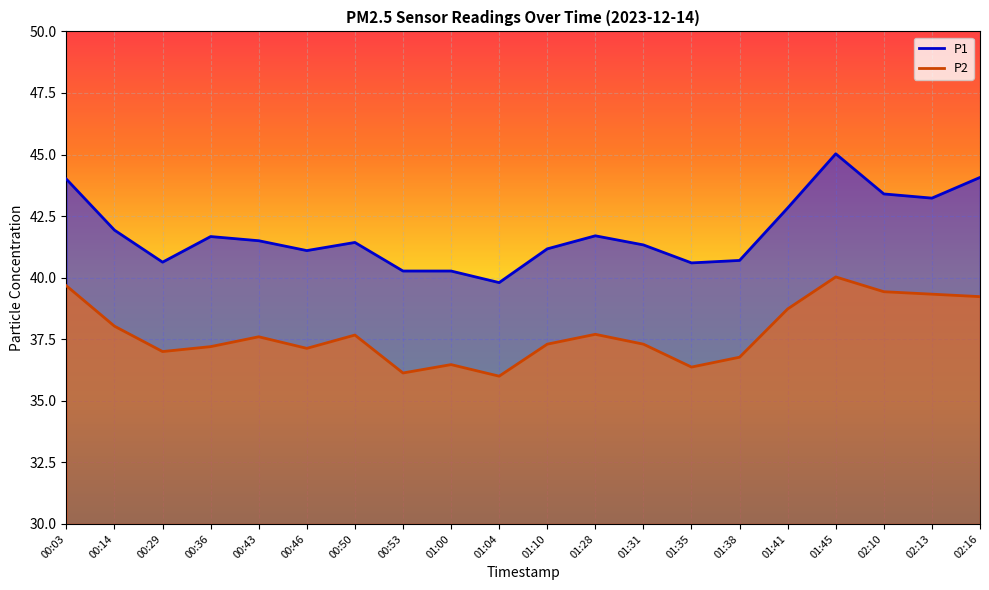

What is the minimum value for P2?

36.0